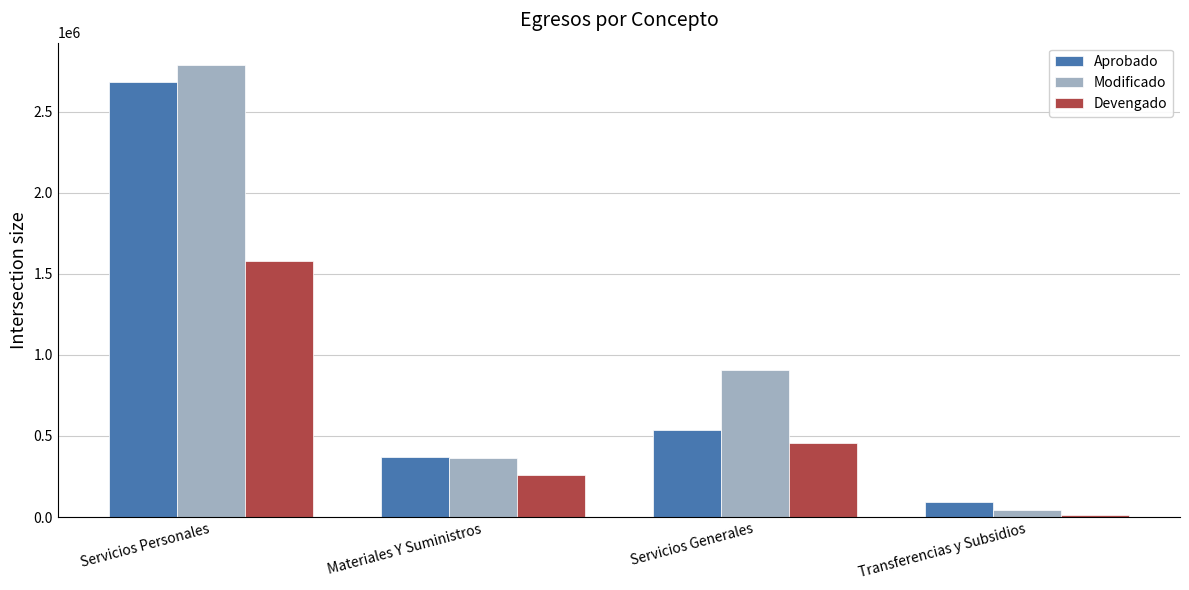

Reading left to right, what are all the values shown in this chart?

Aprobado: Servicios Personales=2685144.0	Materiales Y Suministros=372000.0	Servicios Generales=535353.0	Transferencias y Subsidios=92000.0
Modificado: Servicios Personales=2785507.5	Materiales Y Suministros=365655.9	Servicios Generales=906941.0	Transferencias y Subsidios=42000.0
Devengado: Servicios Personales=1577009.1	Materiales Y Suministros=258820.5	Servicios Generales=456858.3	Transferencias y Subsidios=12114.0